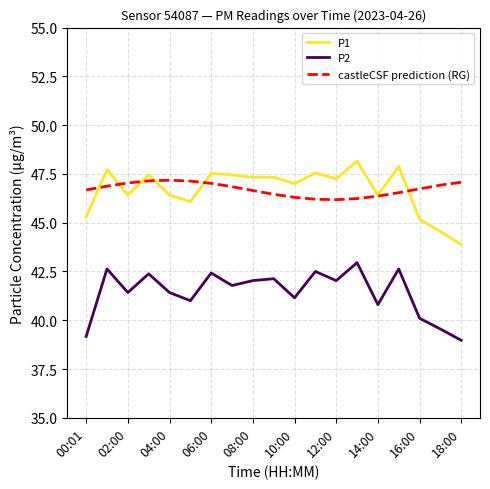

True or false: P2 and P1 cross at least once.

False